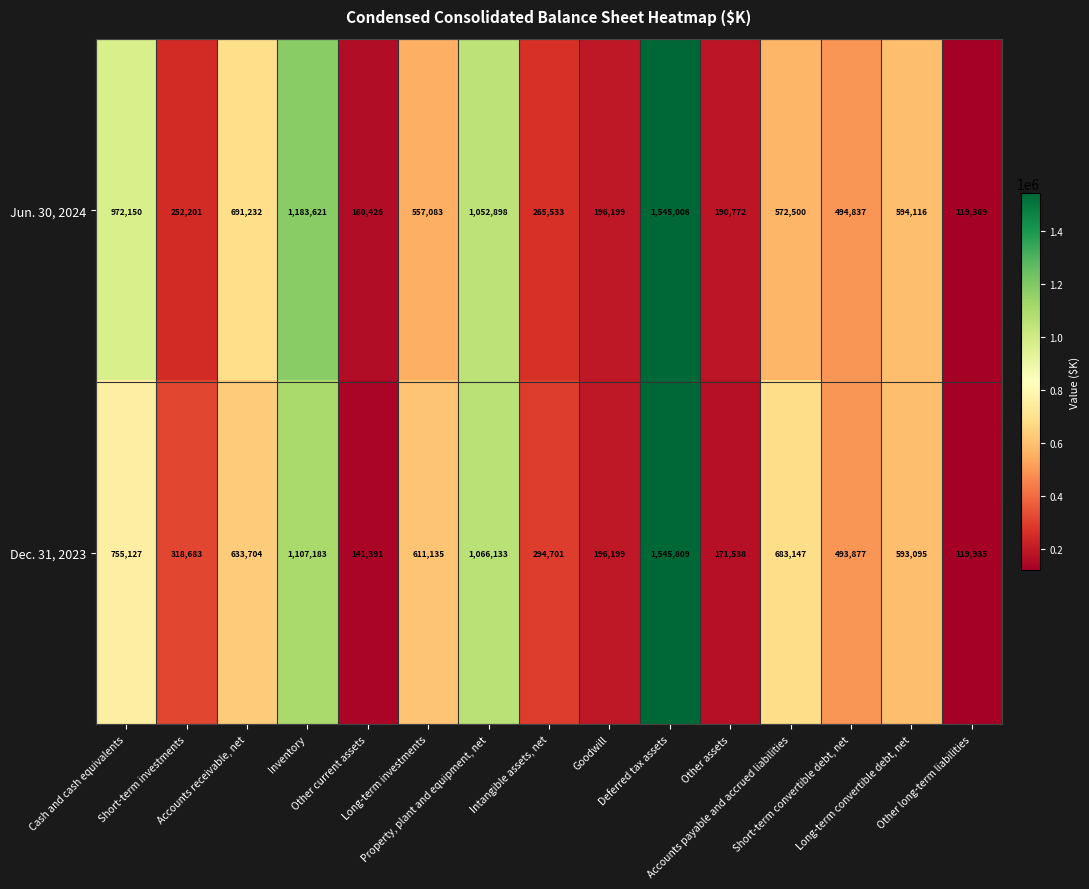

How many distinct data groups are displayed?

2